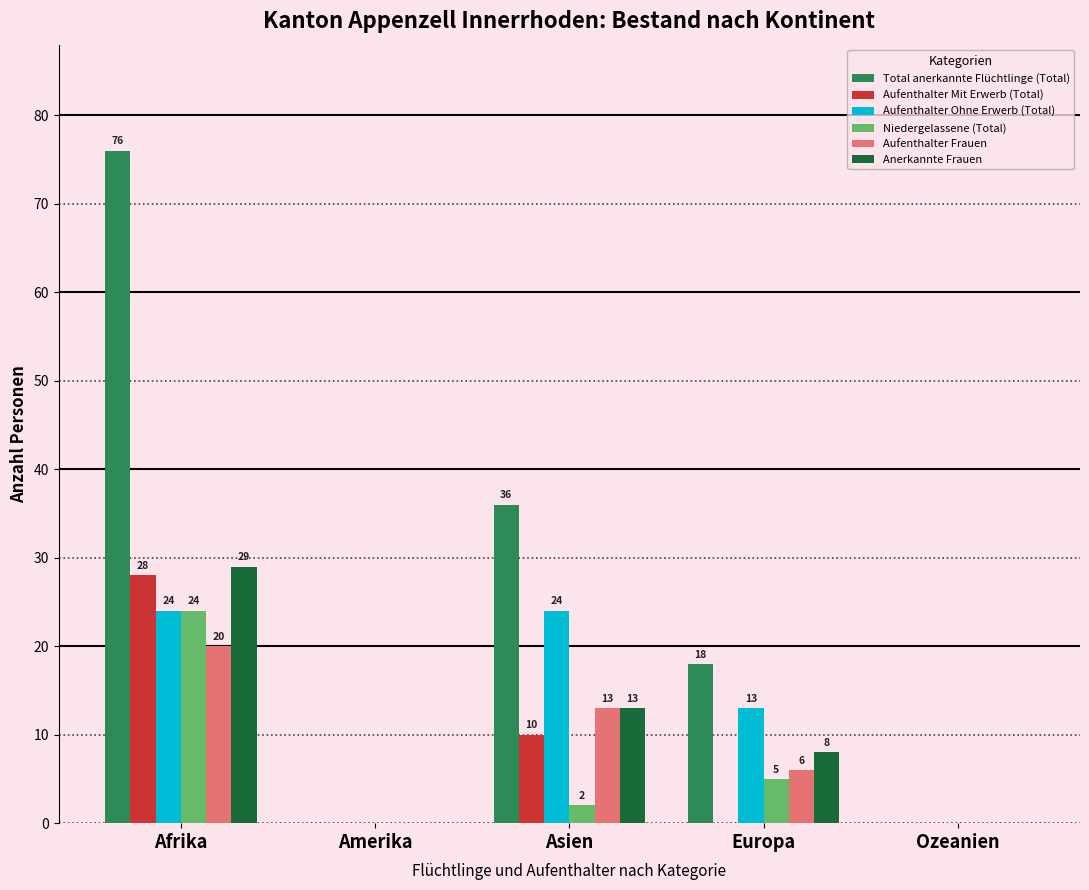

Which series has the largest total across all categories?

Total anerkannte Flüchtlinge (Total)